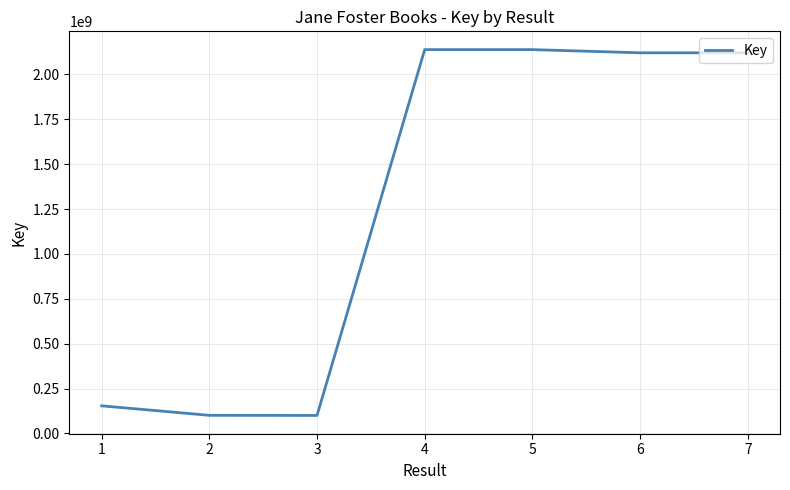

What is the maximum value shown in the chart?

2137602474